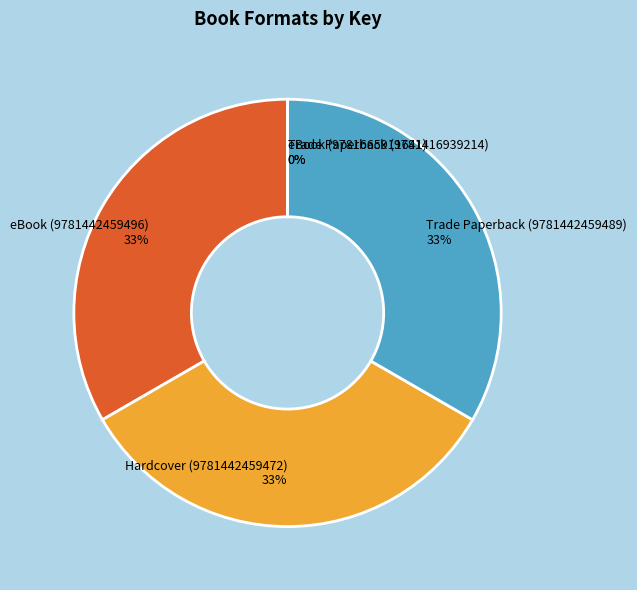

What percentage is the Hardcover (9781442459472) slice, to the nearest percent?

33%